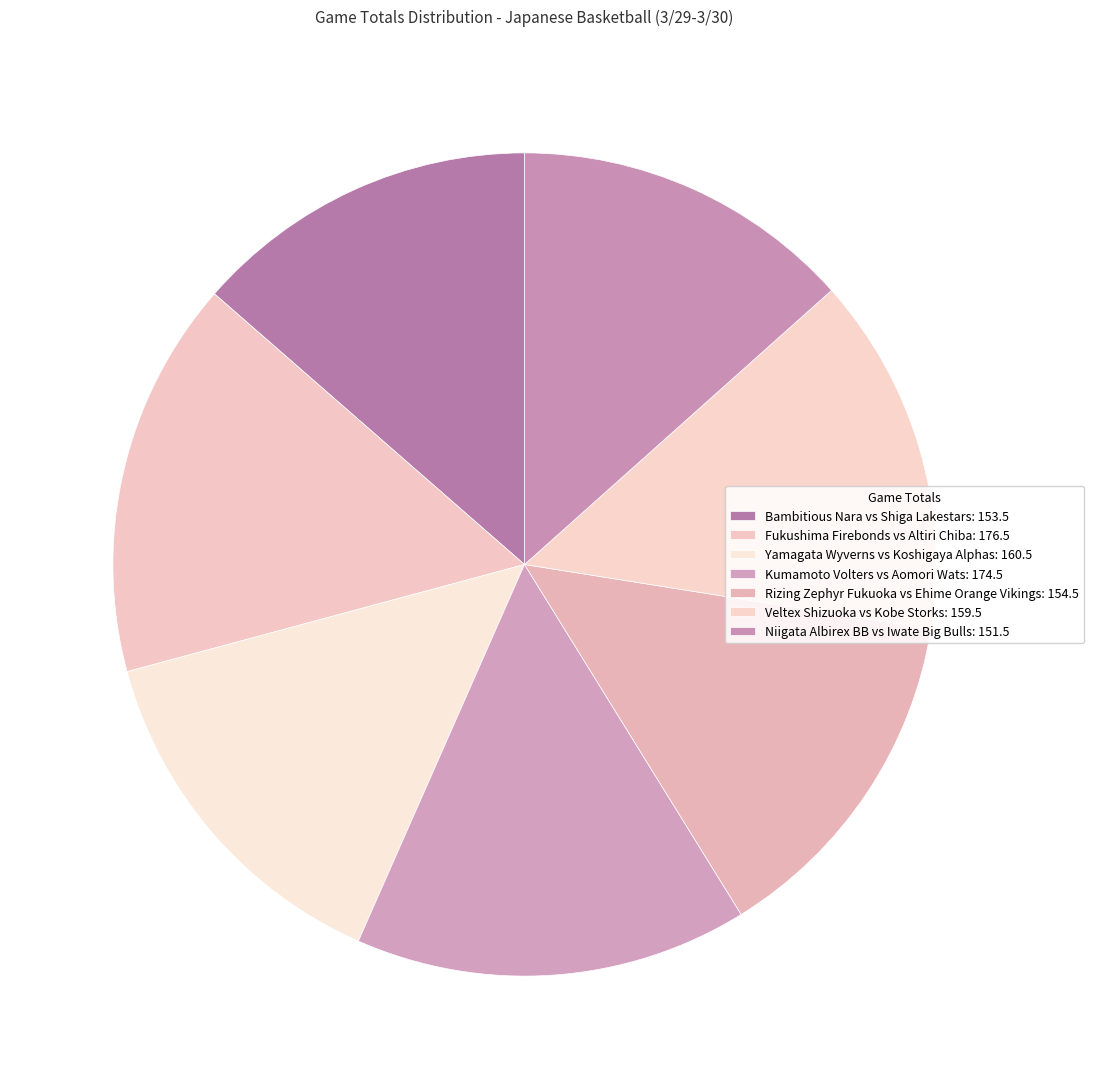

What is the ratio of the value at Bambitious Nara vs Shiga Lakestars to the value at Fukushima Firebonds vs Altiri Chiba?

0.9